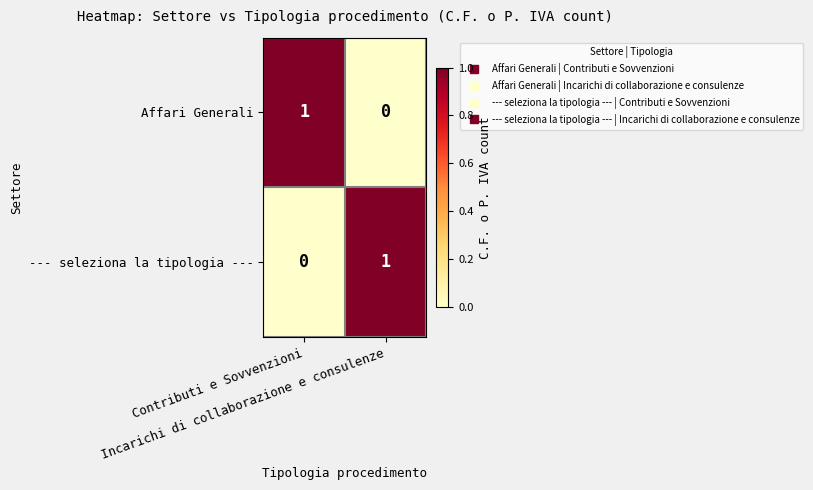

How many positive values does the Affari Generali series have?

1